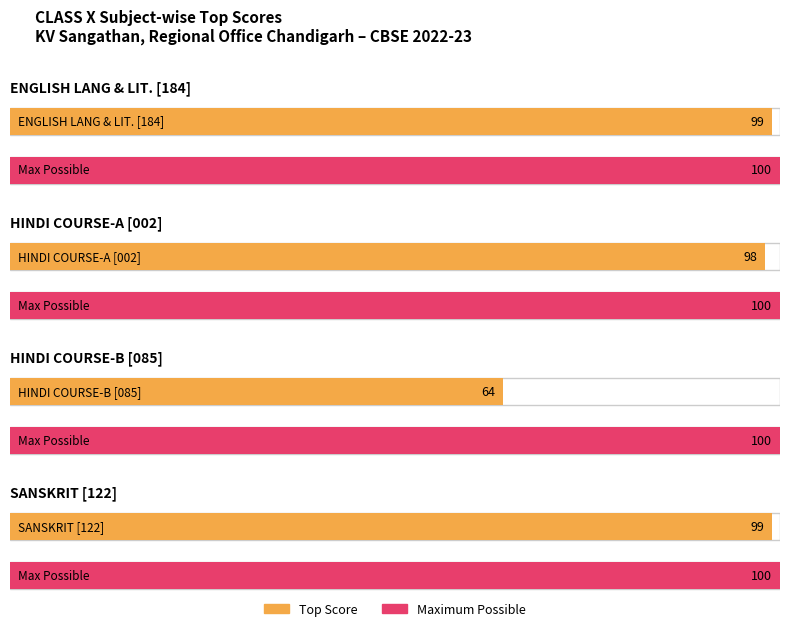

Are the bars horizontal?

Yes